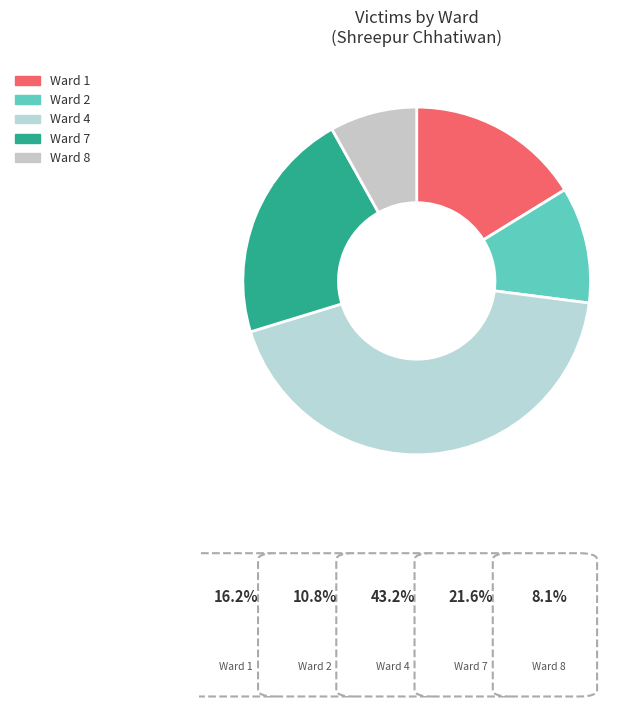

The Ward 2 slice represents 11% of the pie. True or false?

True